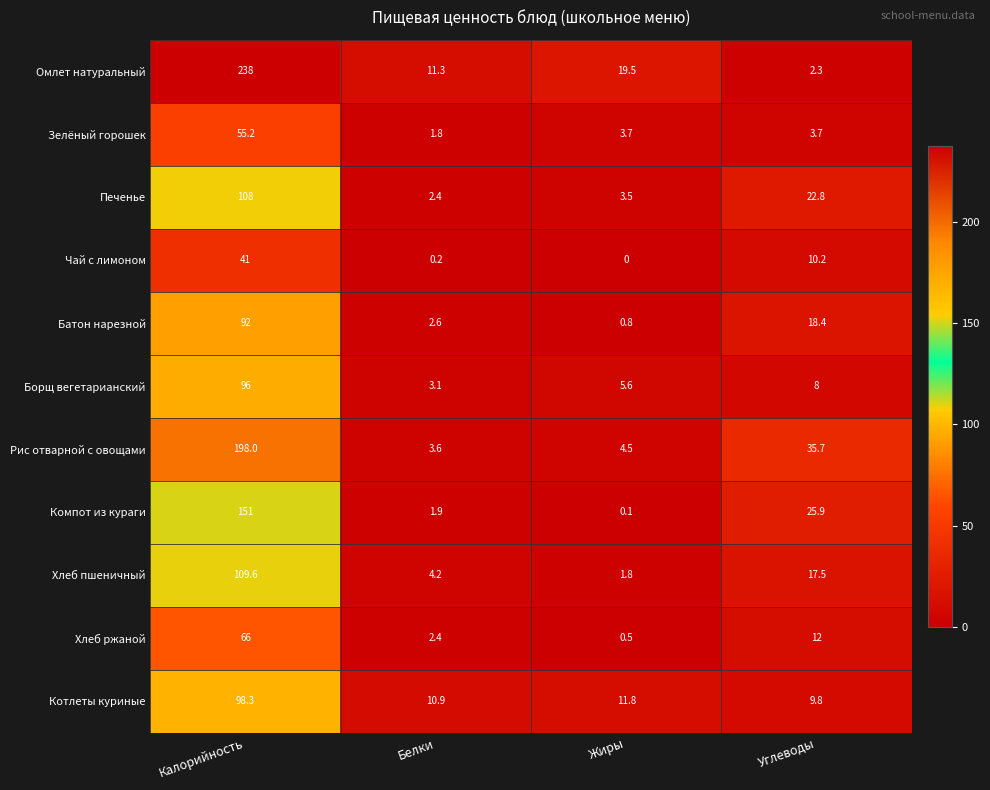

The Чай с лимоном series shows 20.2 at Калорийность. True or false?

False